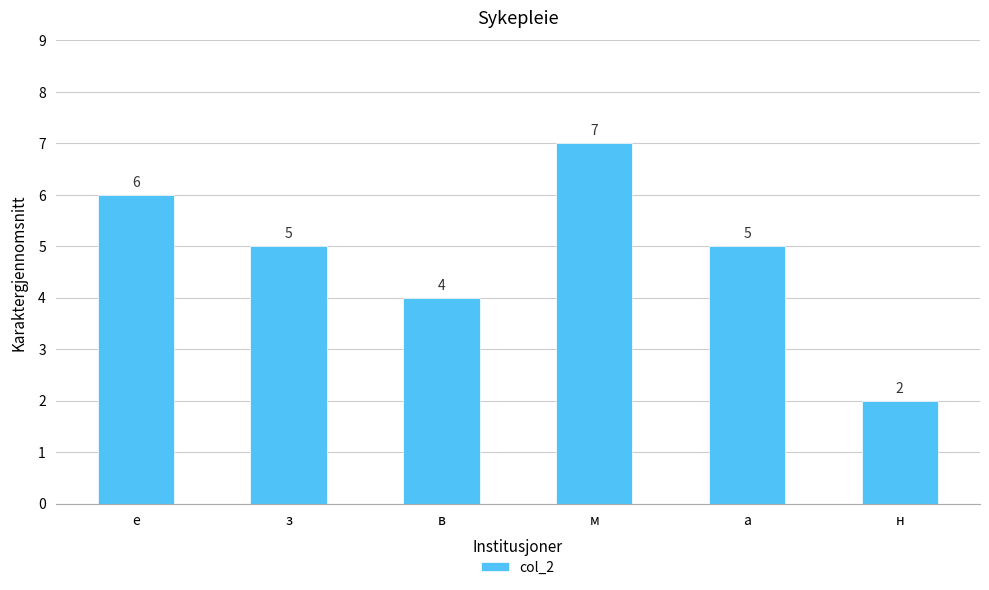

Reading left to right, transcribe all the data shown in this chart.

е=6	з=5	в=4	м=7	а=5	н=2